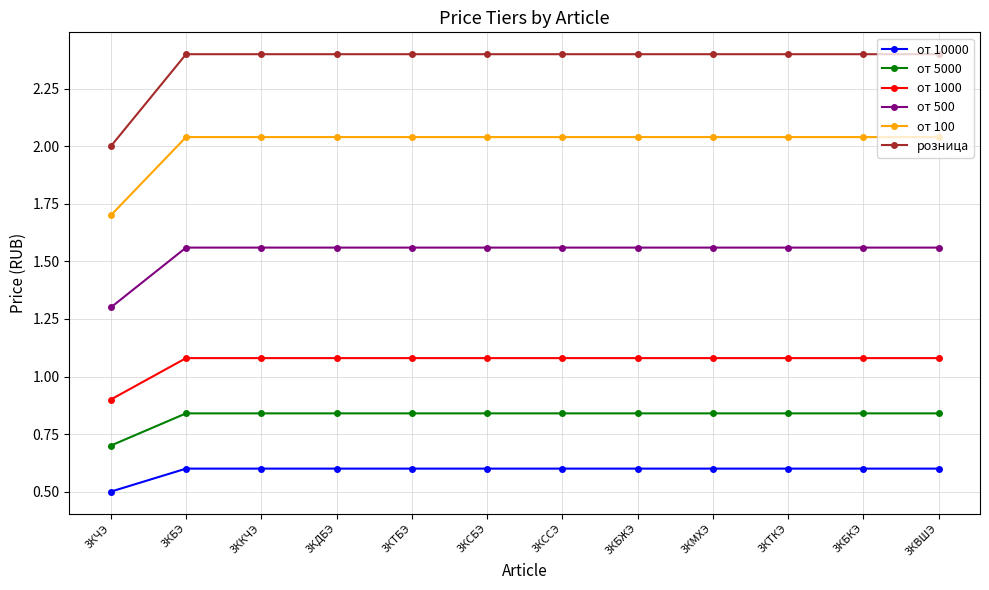

Which series has the widest spread of values?

розница